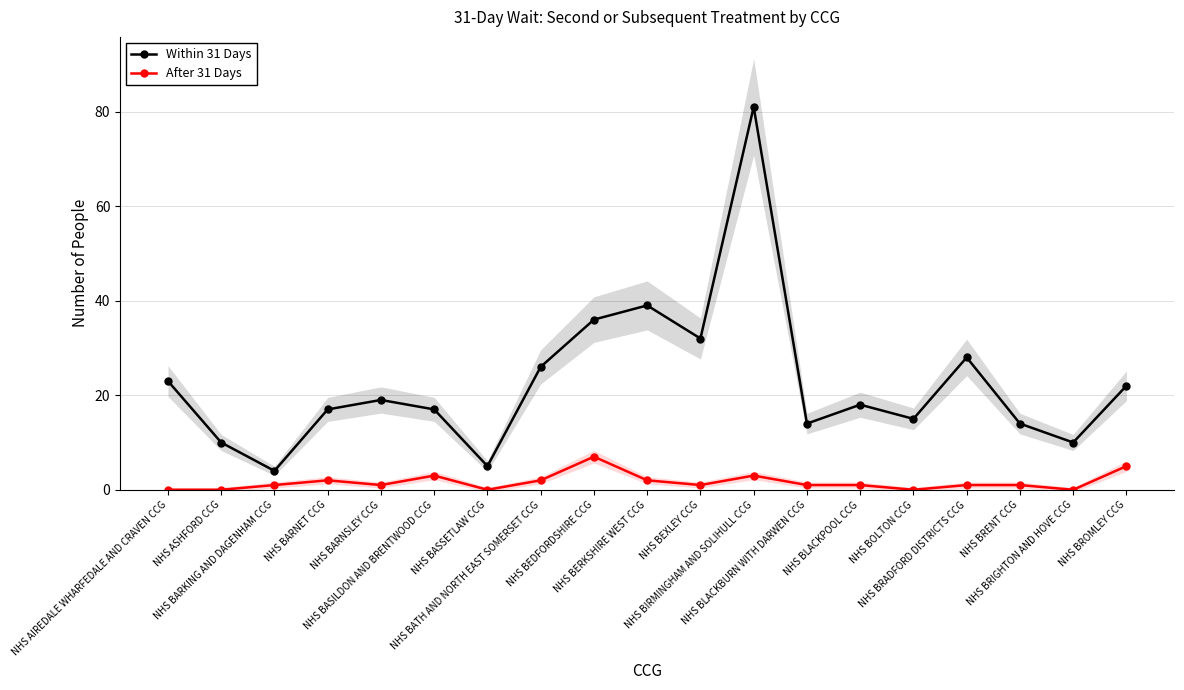

What is the spread (max minus min) of values at NHS BARNET CCG?

15